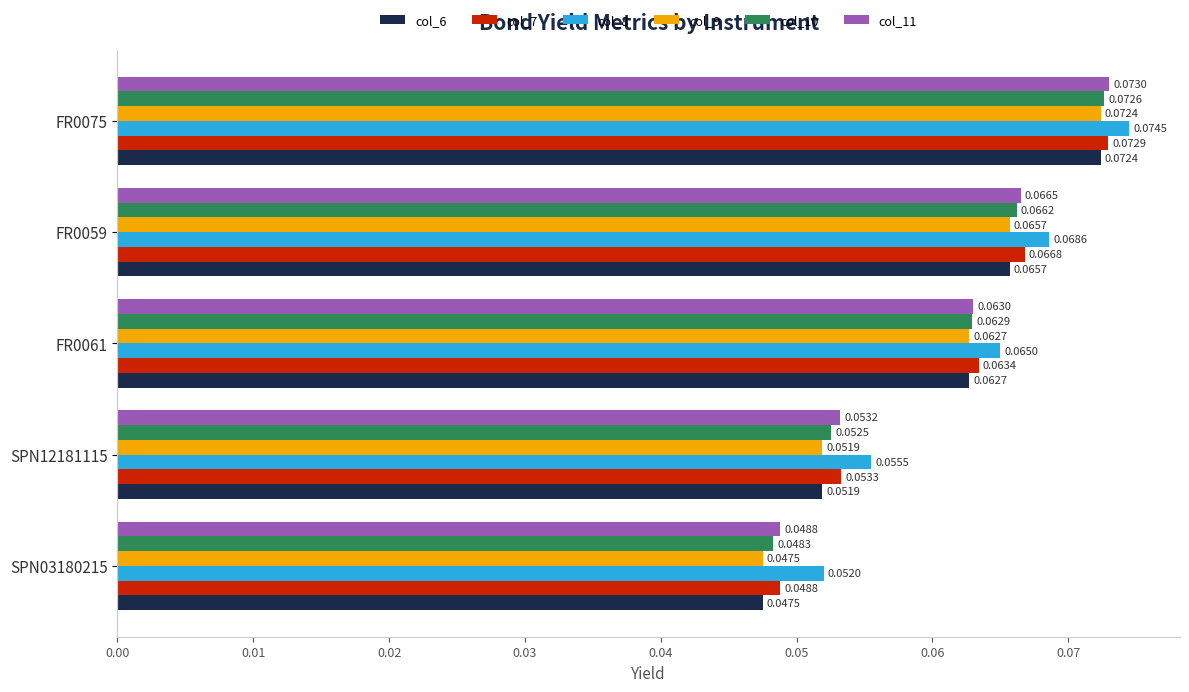

What is the sum of all col_11 values?

0.3